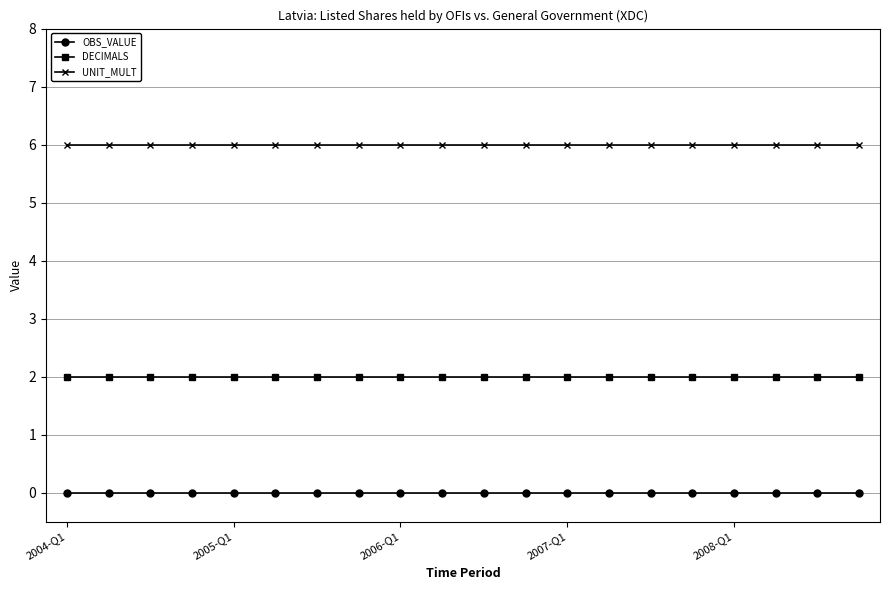

How many lines are shown in the chart?

3